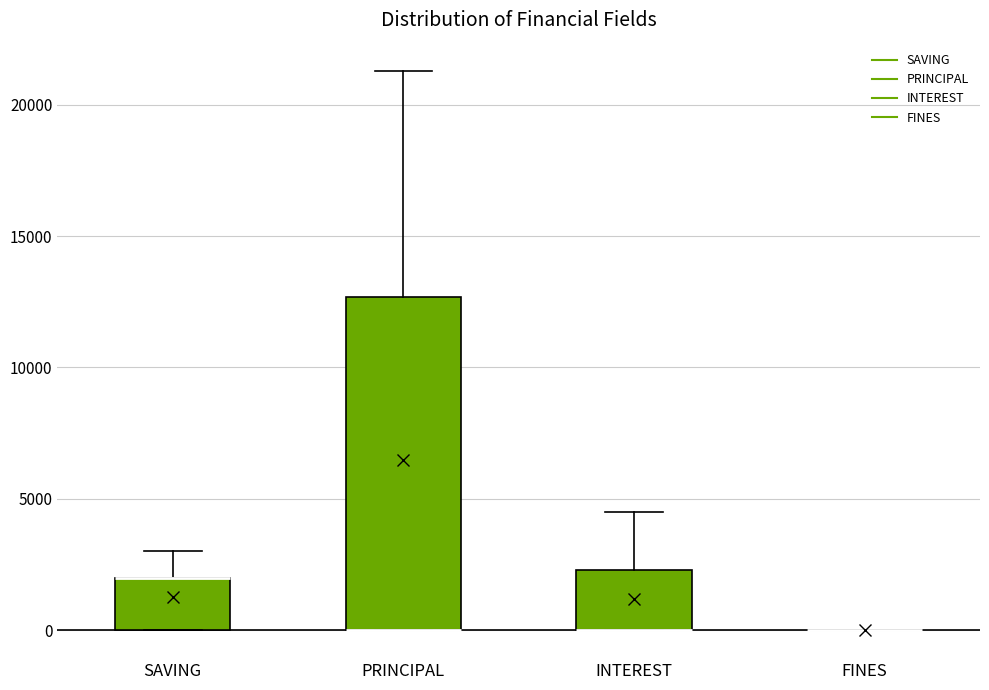

Reading left to right, transcribe this box plot: for each box, give where its median line is, the range the box spans, and where its two whiskers end, as read against the y-axis. The values are not printed on the chart, so give them approximately, as read against the axis.

SAVING: median 2000 (drawn on the box's upper edge), box 0 to 2000, whiskers 0 to 3000
PRINCIPAL: median 0 (drawn on the box's lower edge), box 0 to 12500, whiskers 0 to 21500
INTEREST: median 0 (drawn on the box's lower edge), box 0 to 2500, whiskers 0 to 4500
FINES: box collapsed to a line at 0, whiskers 0 to 0